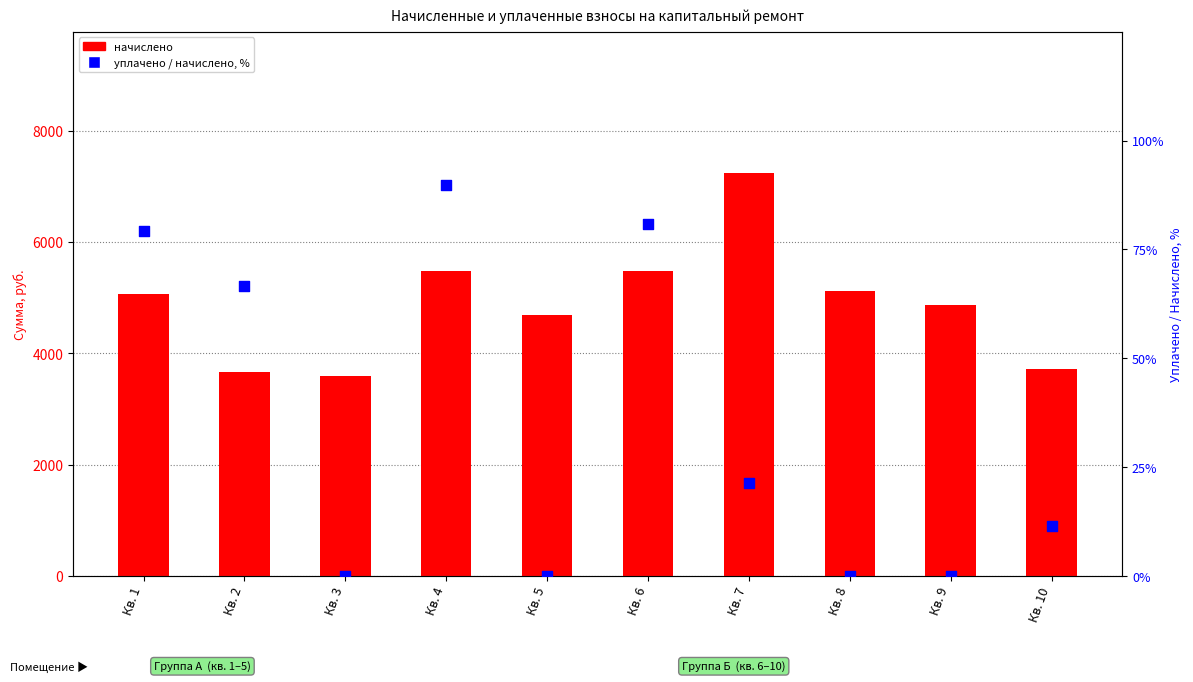

At which category is the sum across all series the highest?

Кв. 7